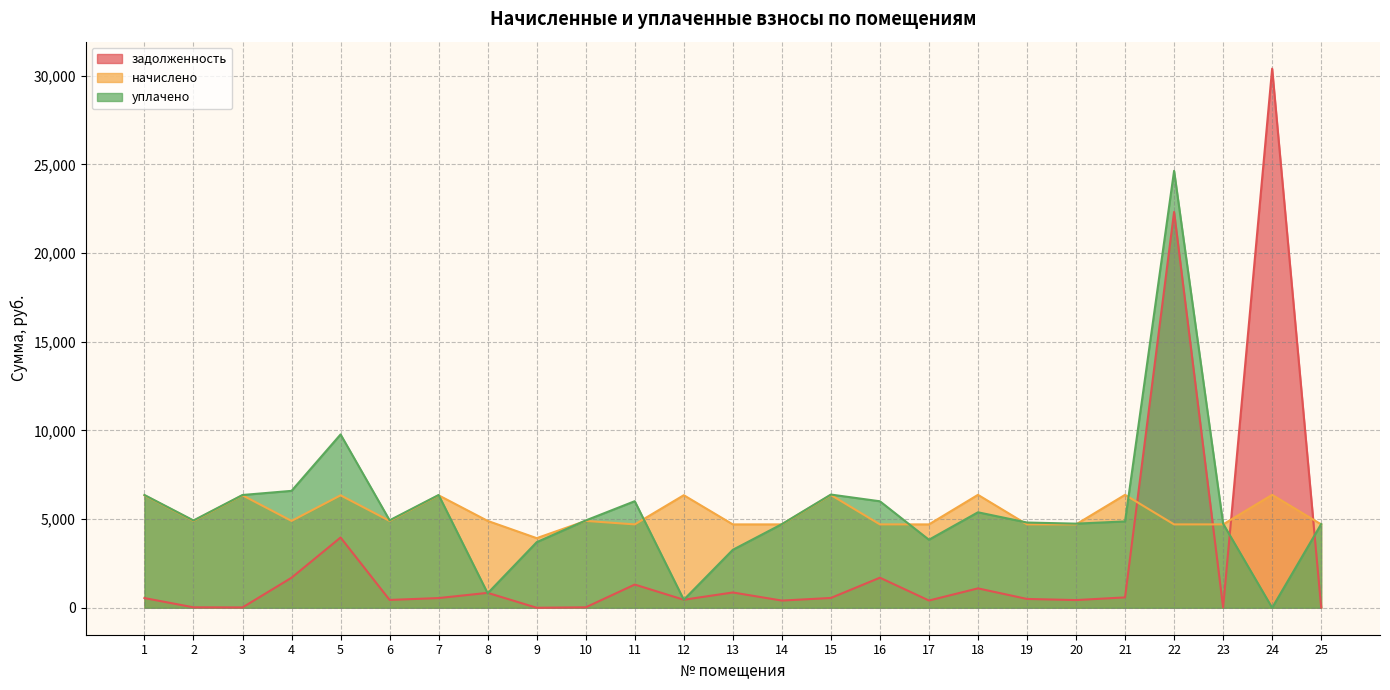

What is the value of the задолженность point at the 1st from the left?

547.1